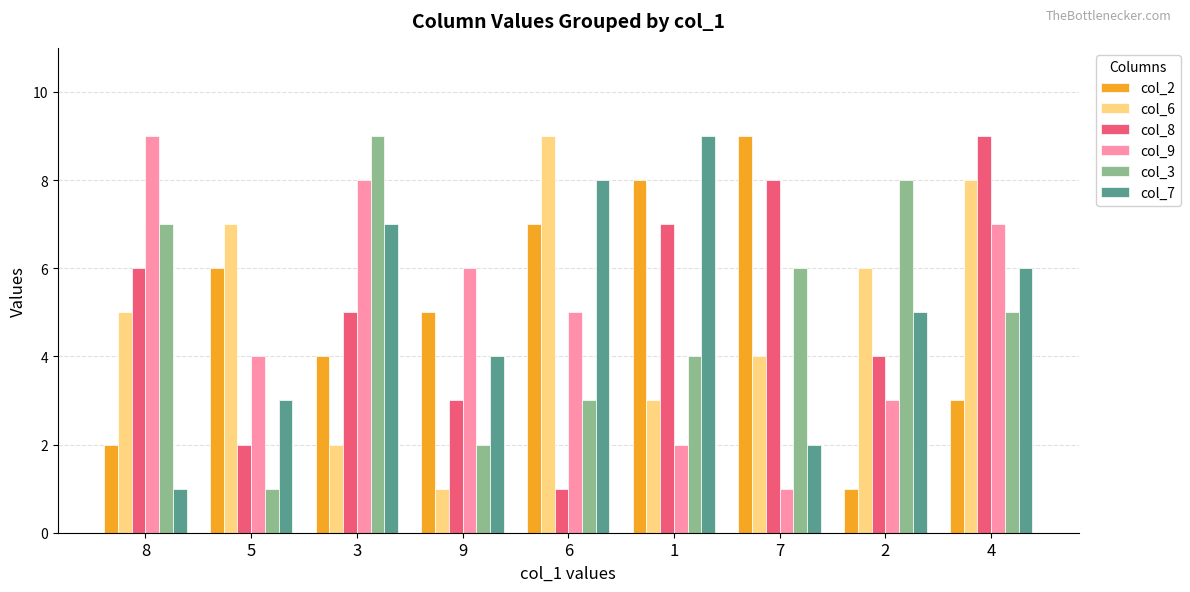

At 3, list the series in order from smallest to largest.

col_6, col_2, col_8, col_7, col_9, col_3